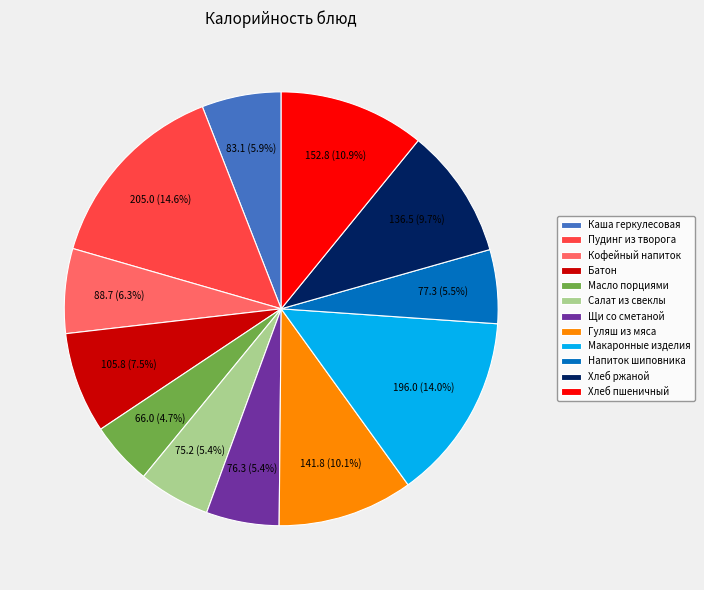

Approximately how many times larger is the value at Хлеб ржаной compared to Масло порциями?

2.1